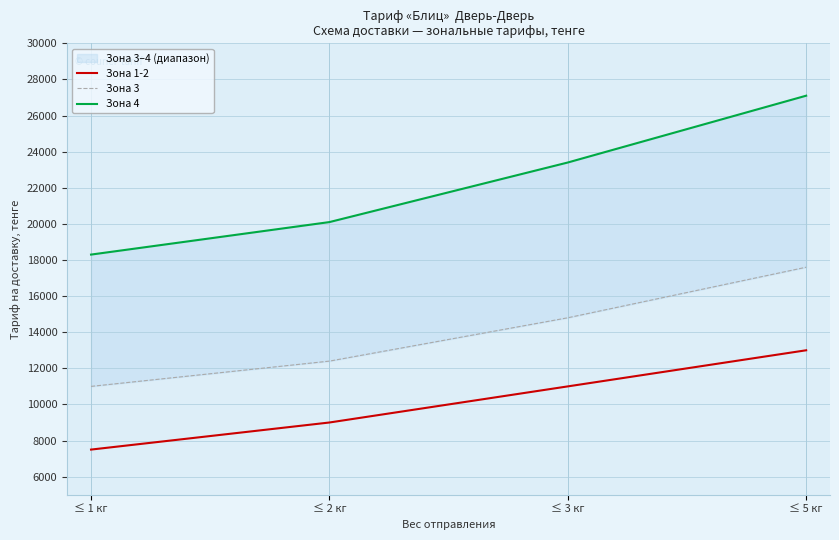

Where is Зона 1-2 nearest to the value 10250?

≤ 3 кг